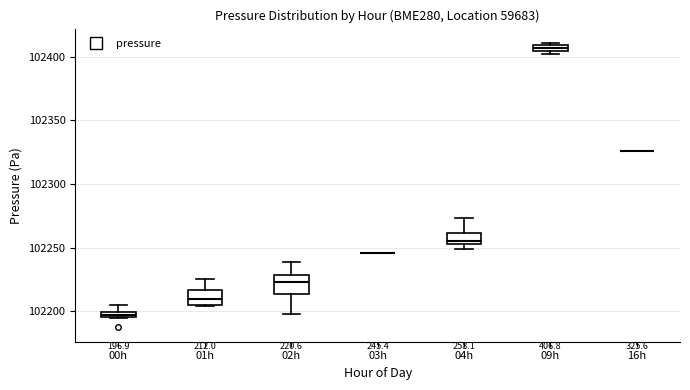

Where is the upper edge of the box for 02h on the y-axis? The values are not printed on the chart, so give them approximately, as read against the axis.

102230